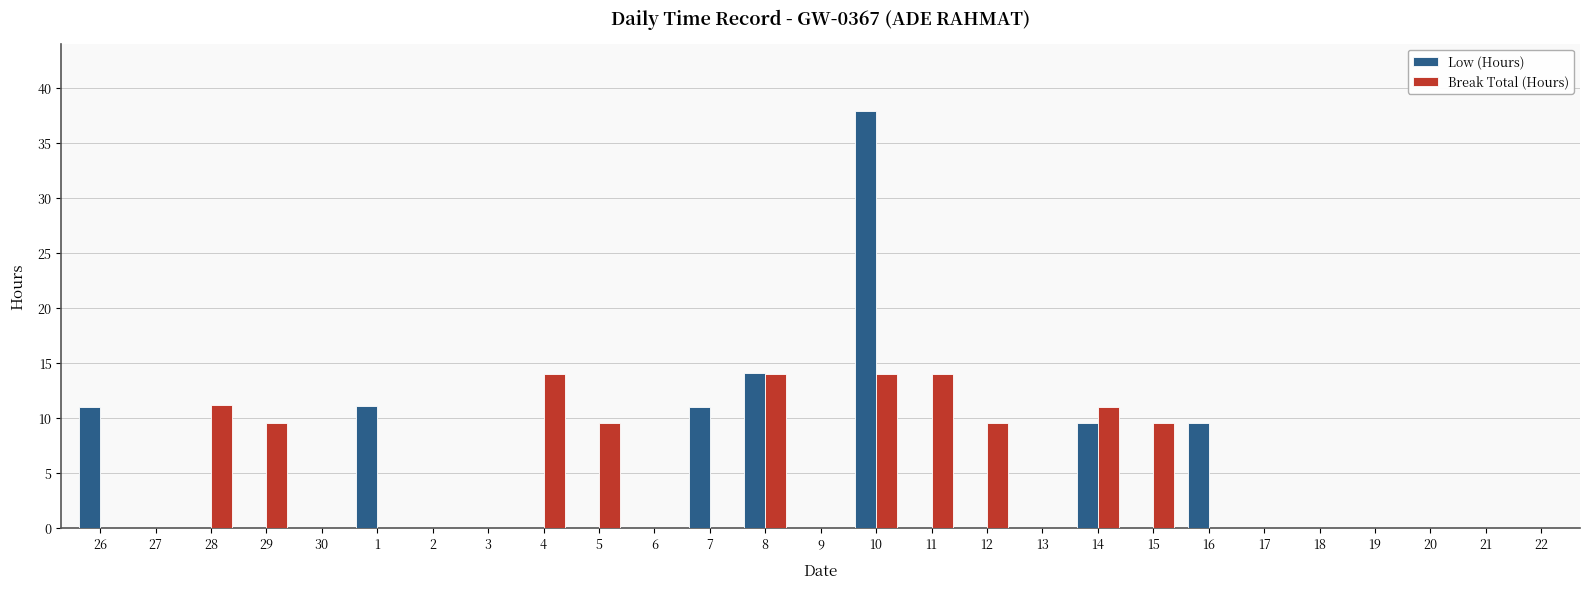

Between 14 and 19, which series saw the biggest shift?

Break Total (Hours)